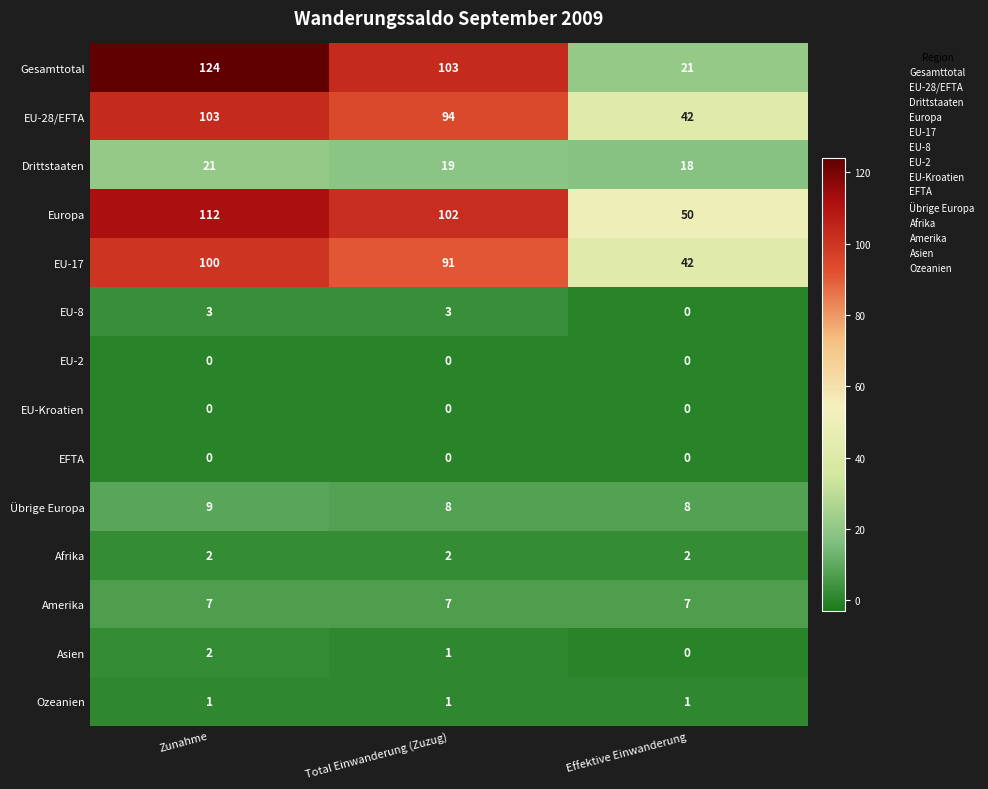

Which series changed the most between Total Einwanderung (Zuzug) and Effektive Einwanderung?

Gesamttotal